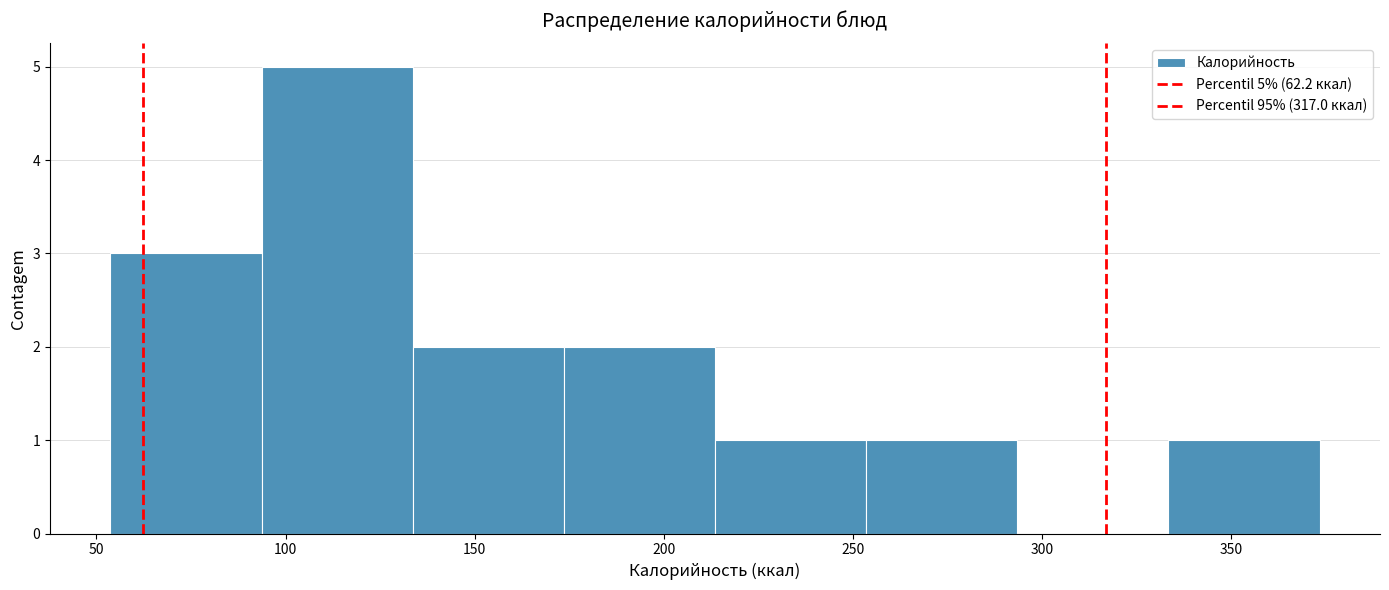

Which range on the x-axis has the tallest bar?

95 to 135